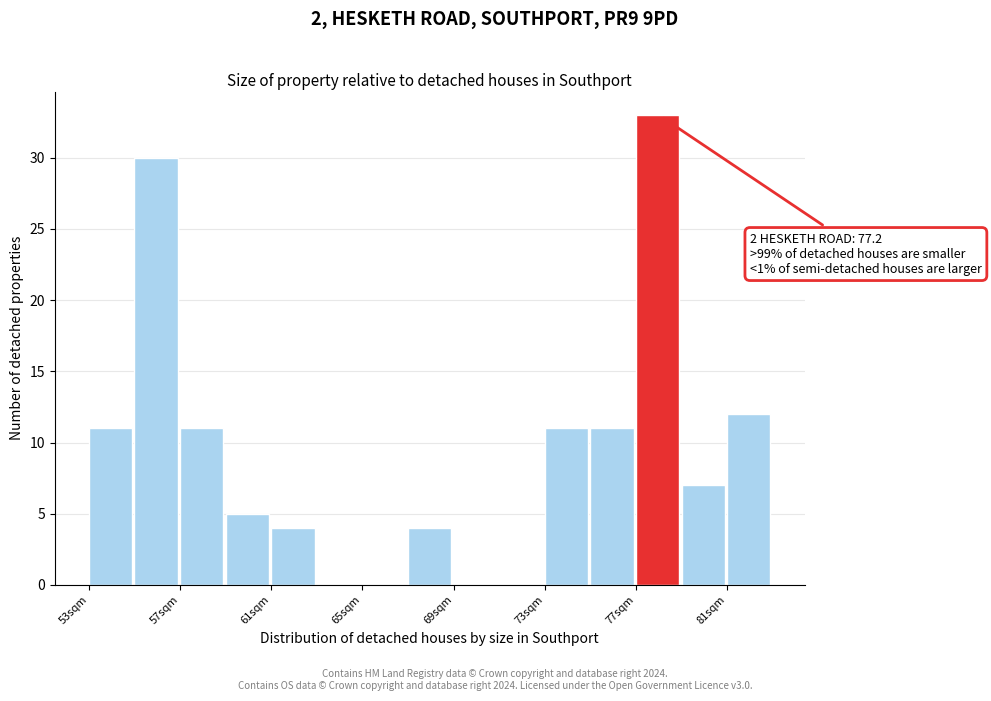

Which range on the x-axis has the tallest bar?

77 to 79